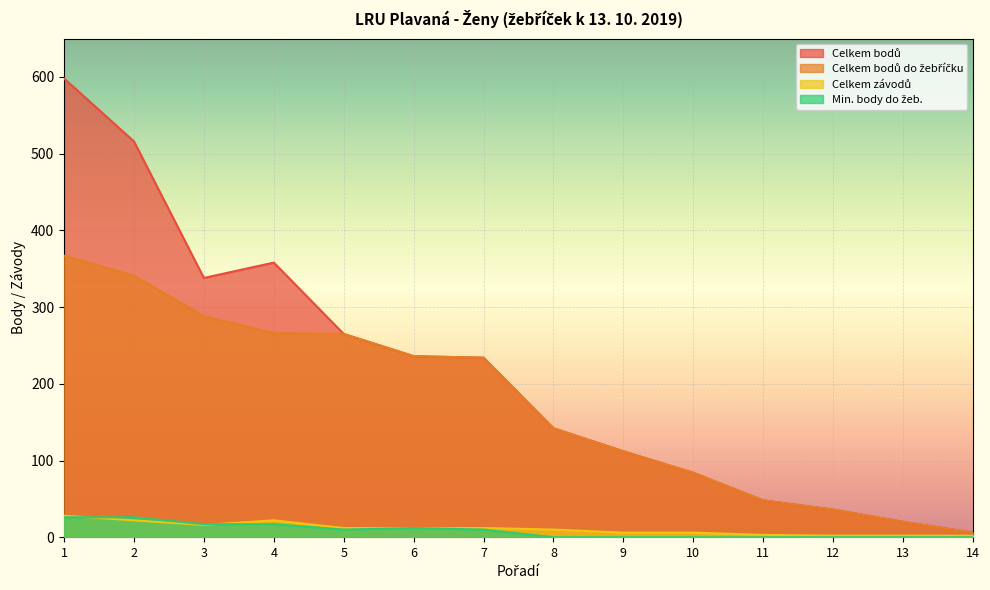

What is the spread (max minus min) of values at 8?

142